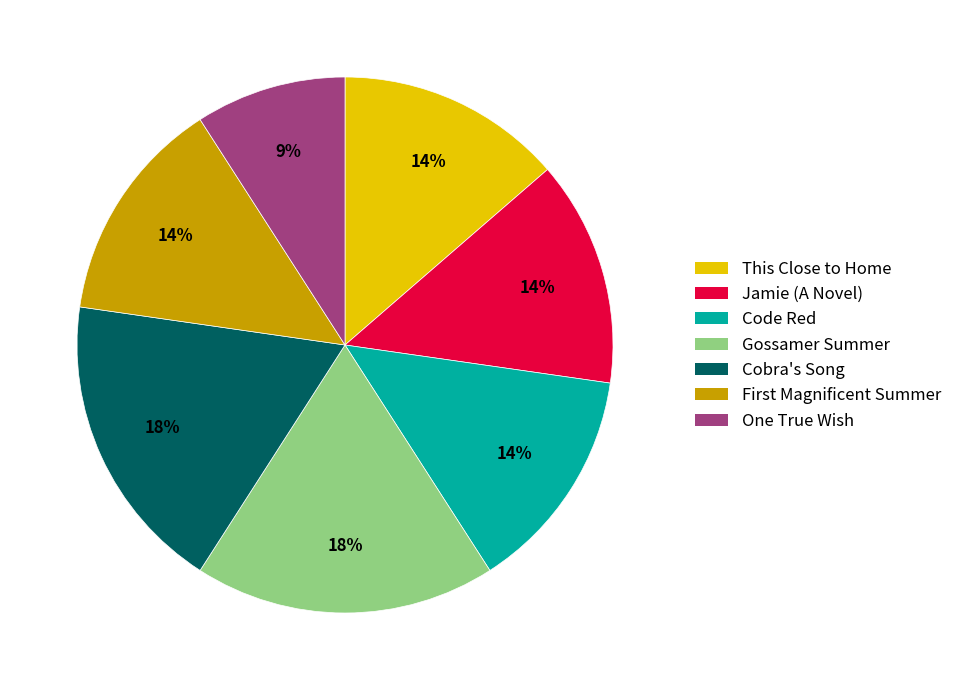

To the nearest percent, what is the average slice percentage?

14%